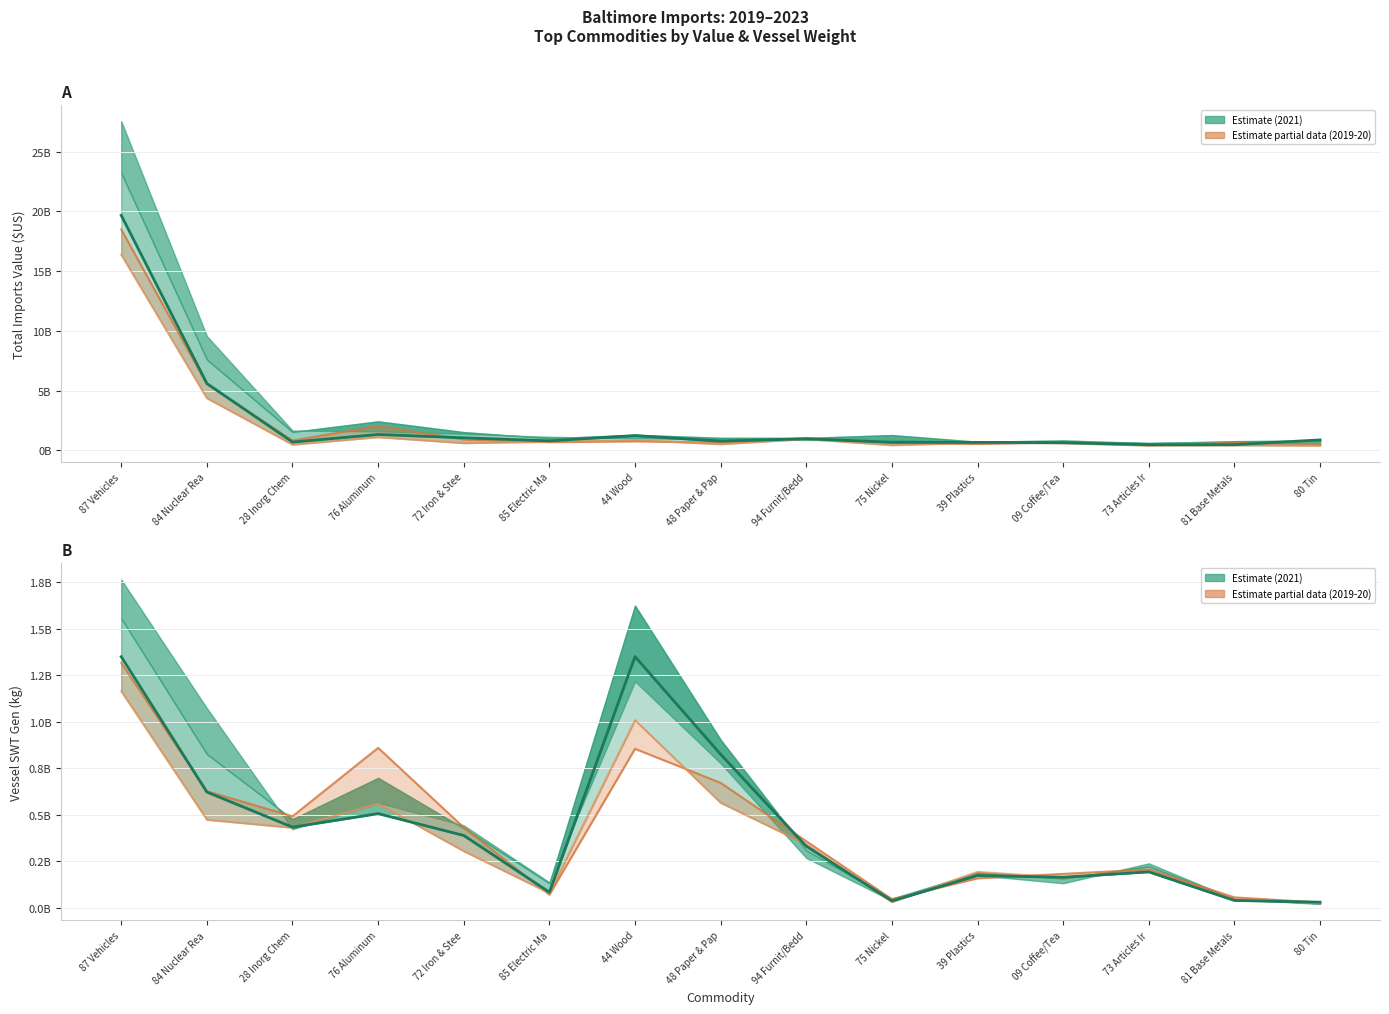

How many data points in Total Imports 2020 ($US) are above 612723069?

7